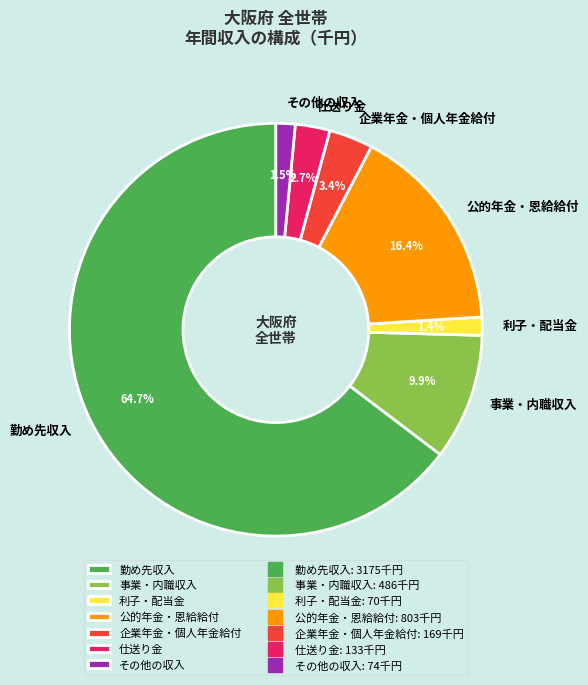

How many segments does this pie chart have?

7